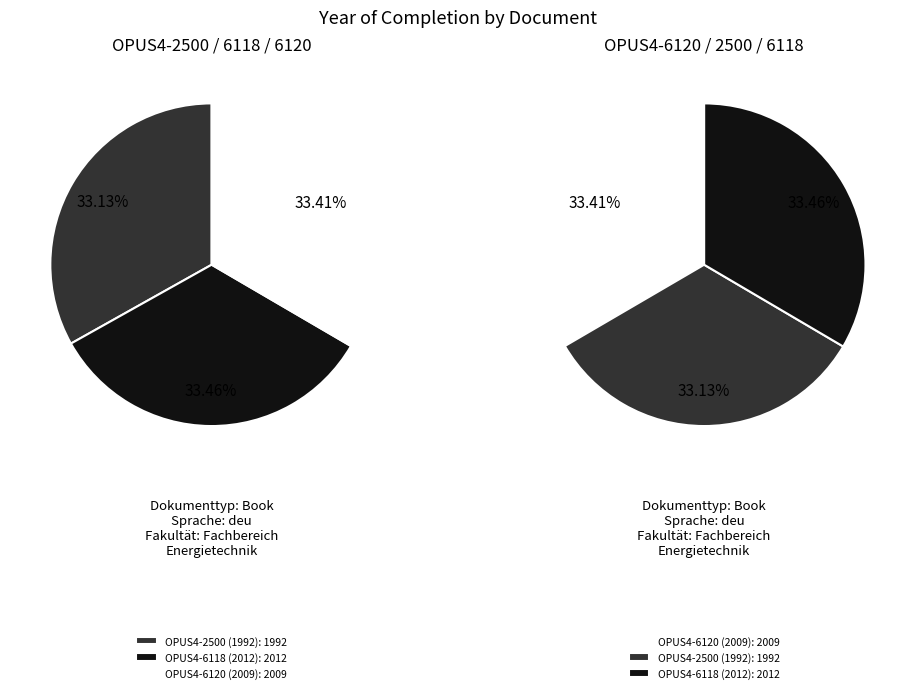

To the nearest percent, what is the average slice percentage?

33%